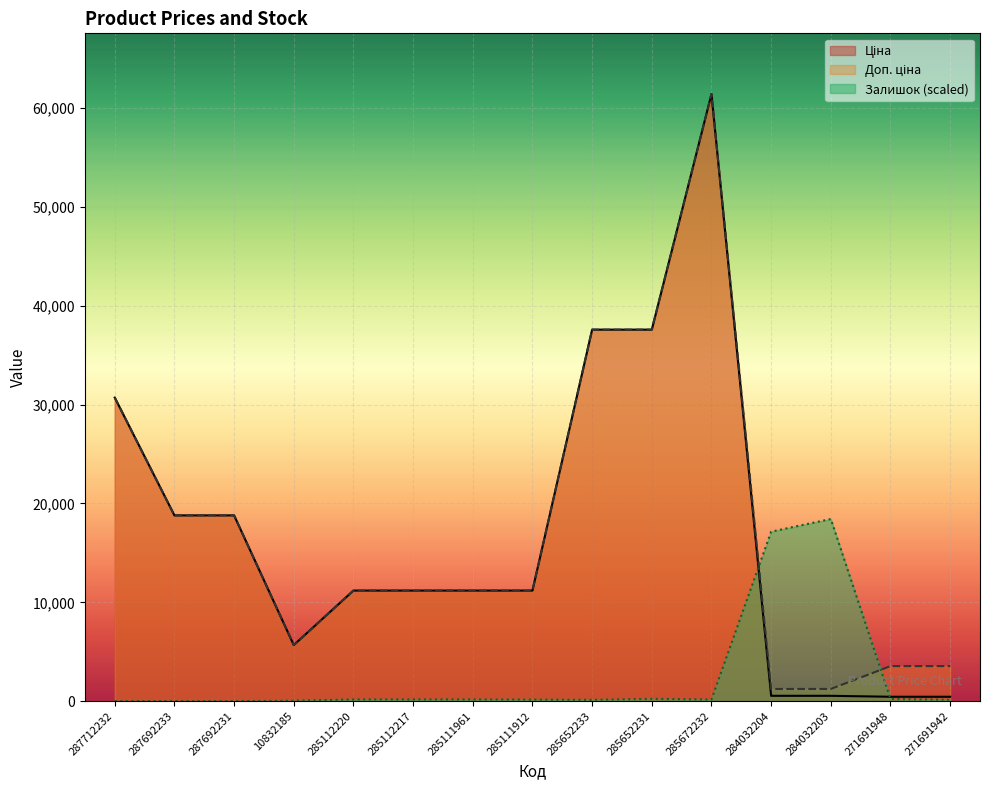

Where is Залишок nearest to the value 9215?

284032204